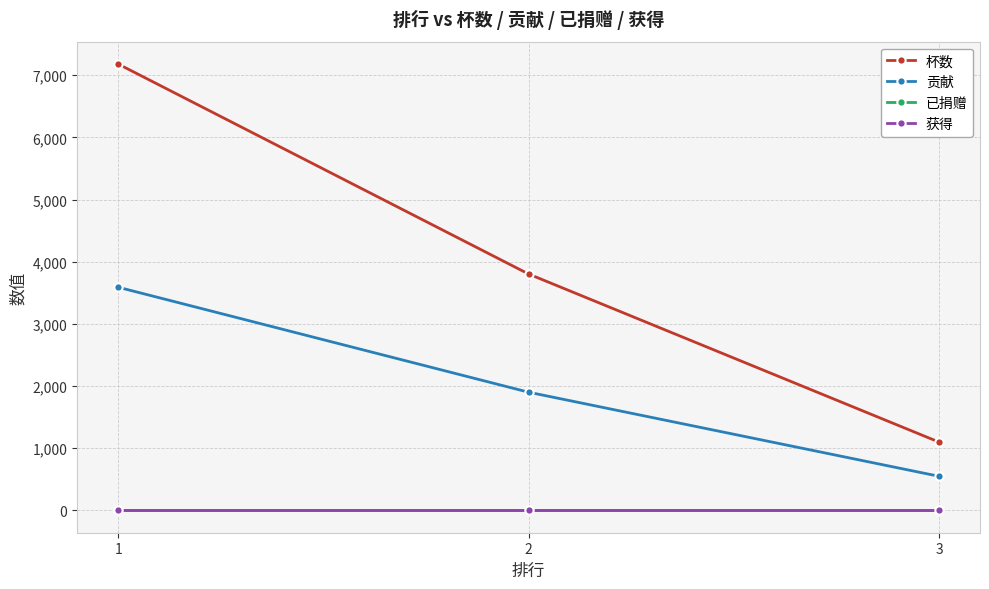

Does the chart have visible grid lines?

Yes